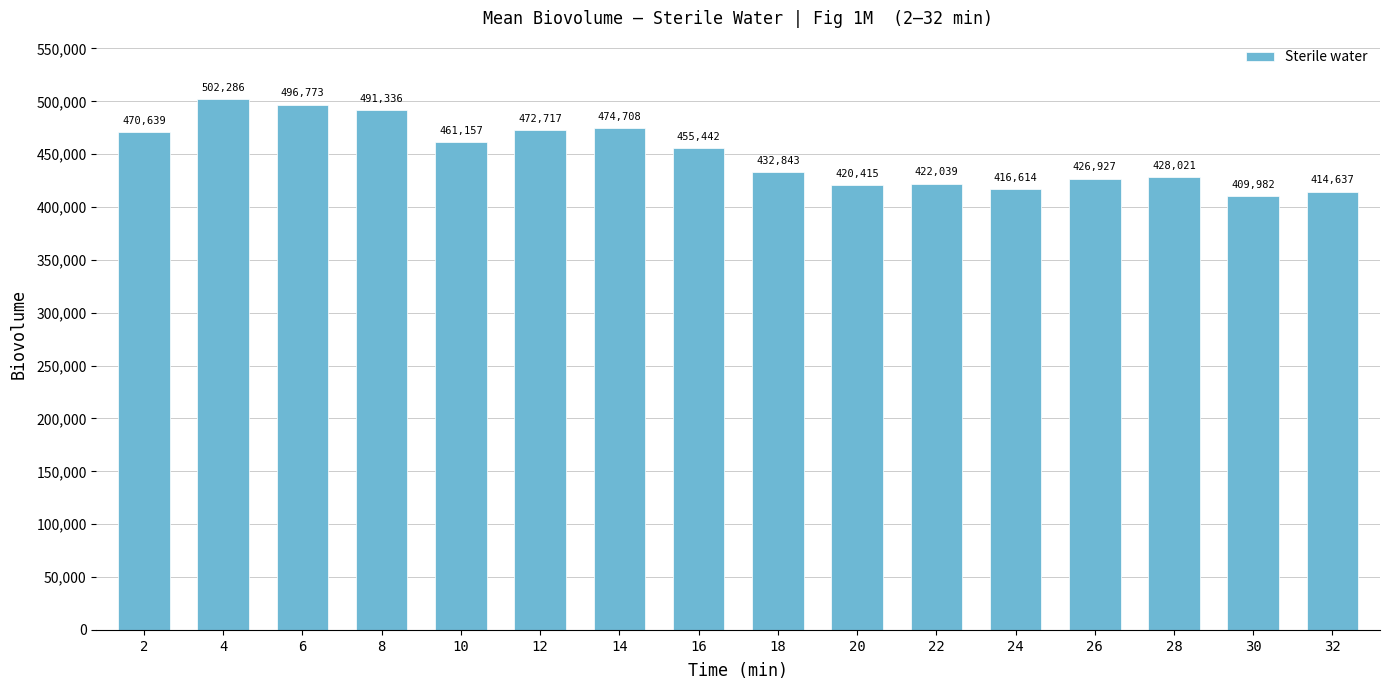

How many bars are there in total?

16